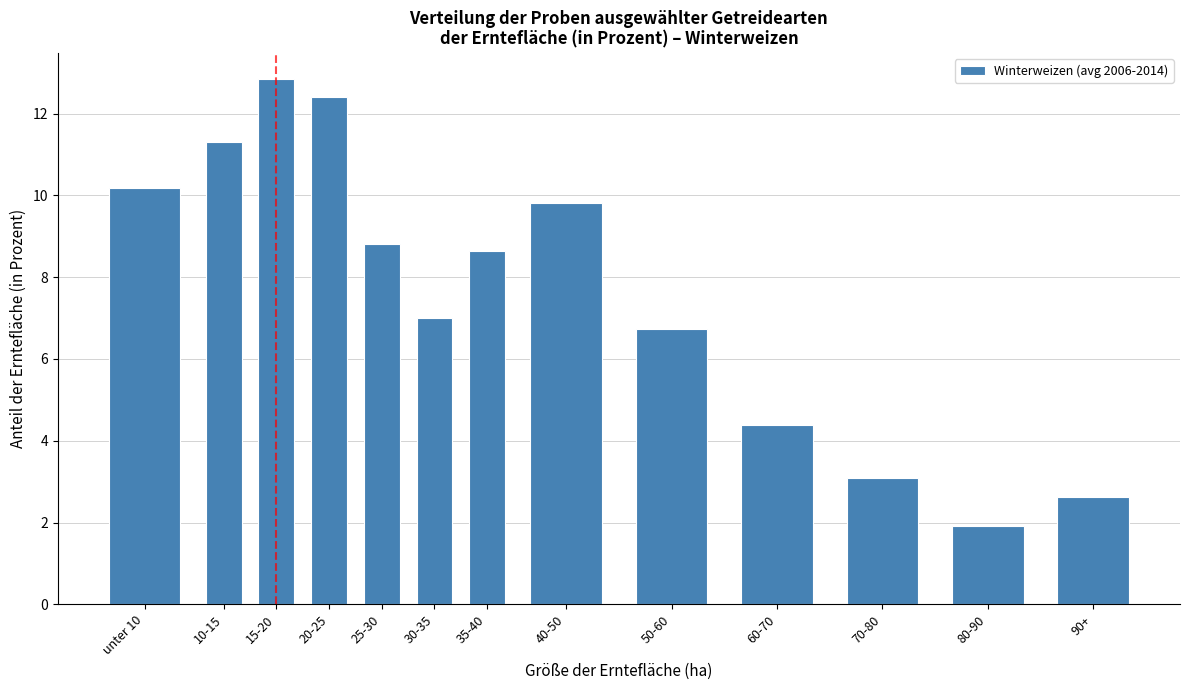

Reading left to right, list all the values displayed in this chart.

unter 10=10.2	10-15=11.3	15-20=12.8	20-25=12.4	25-30=8.8	30-35=7.0	35-40=8.6	40-50=9.8	50-60=6.7	60-70=4.4	70-80=3.1	80-90=1.9	90+=2.6